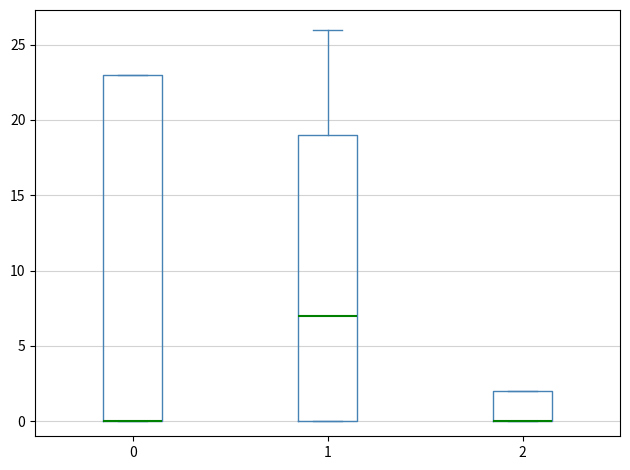

Where is the upper edge of the box at x = 0 on the y-axis? The values are not printed on the chart, so give them approximately, as read against the axis.

23